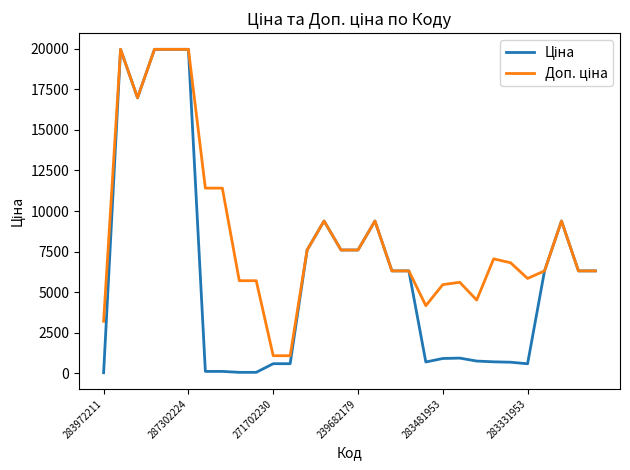

What is the greatest value displayed?

19964.2